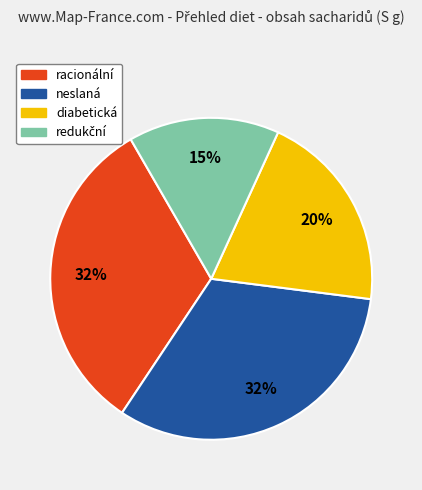

How many segments does this pie chart have?

4